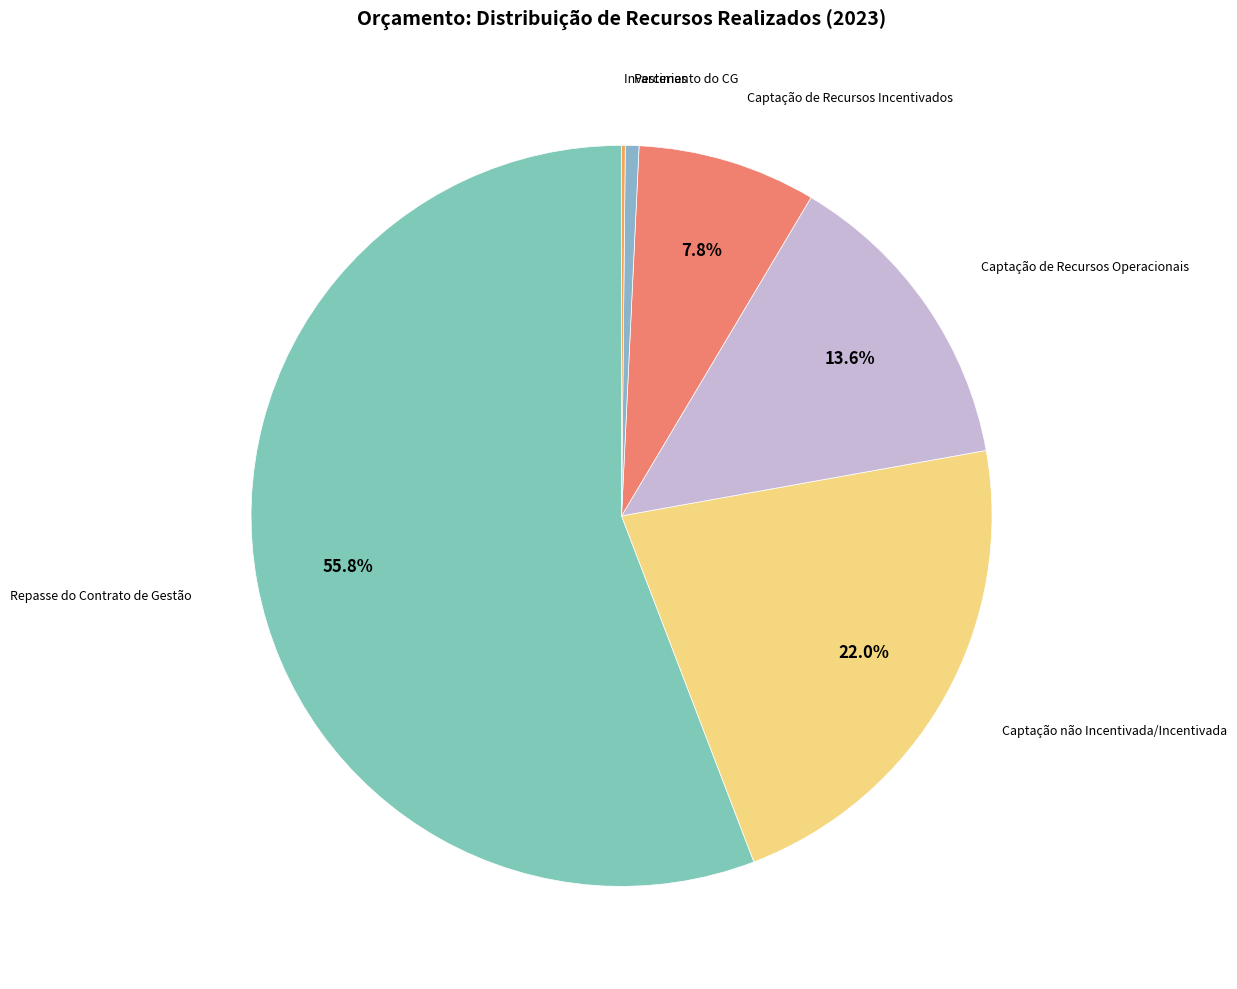

To the nearest percent, what is the difference between the largest and smallest slice percentages?

56%